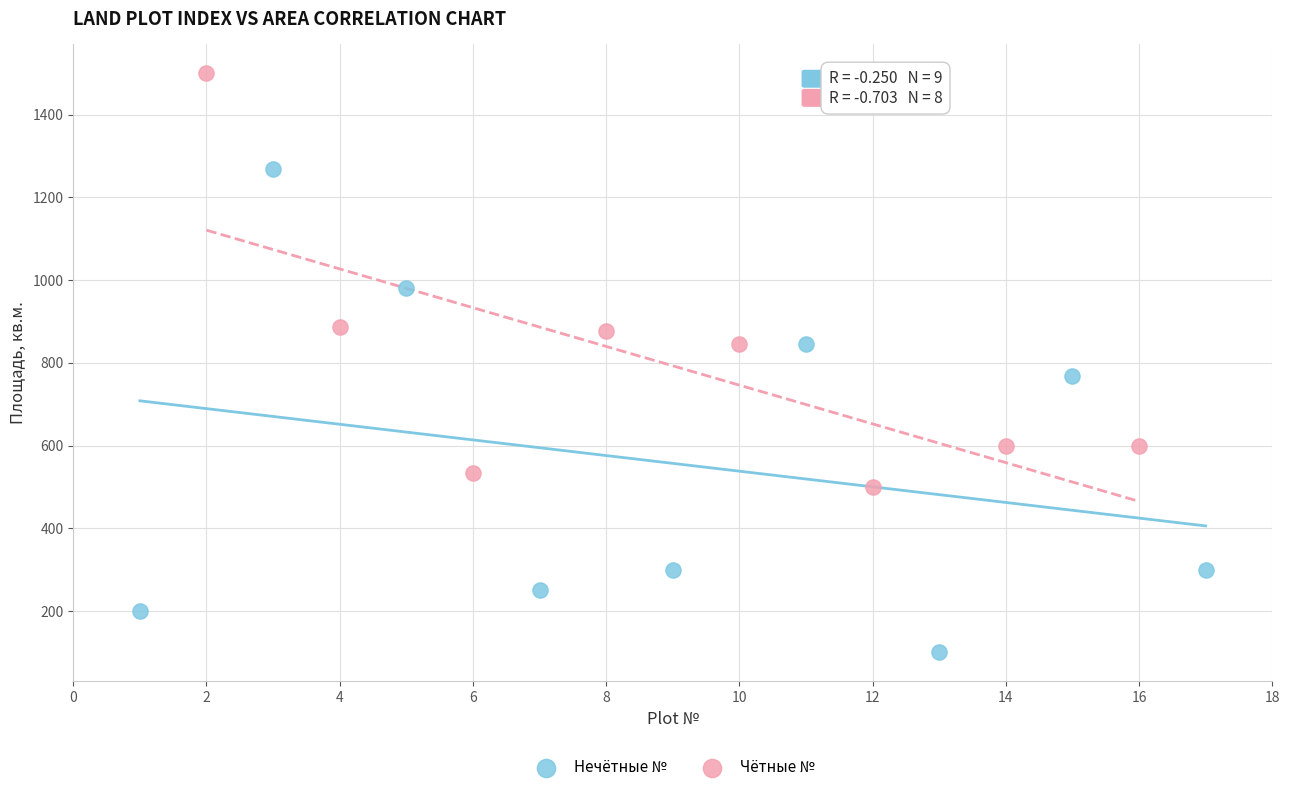

Which series has the largest Y range (max minus min)?

Нечётные №